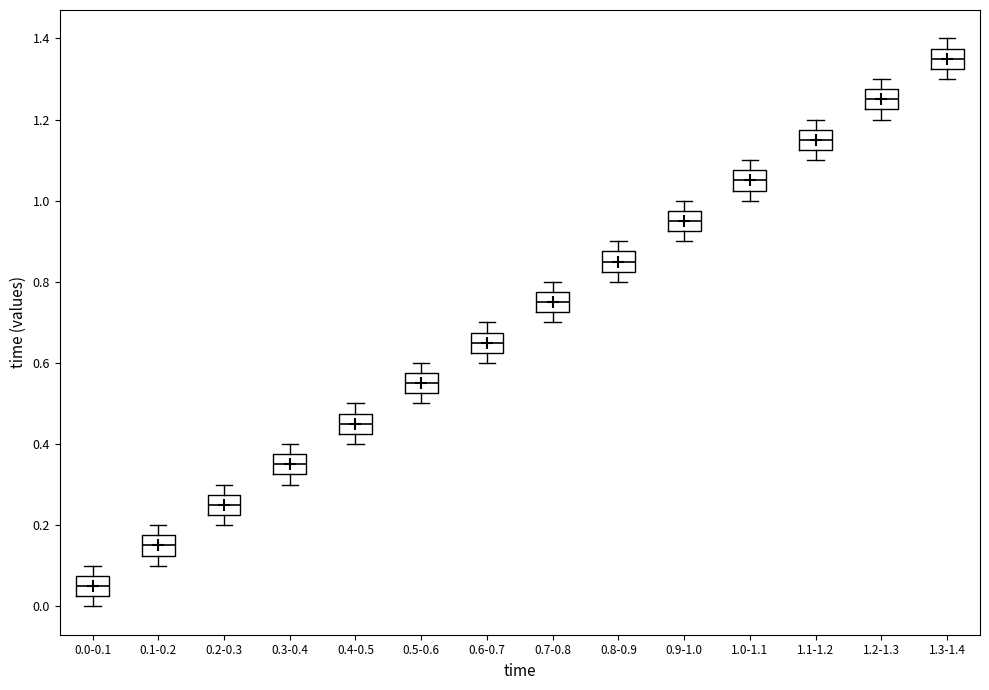

Reading left to right, transcribe this box plot: for each box, give where its median line is, the range the box spans, and where its two whiskers end, as read against the y-axis. The values are not printed on the chart, so give them approximately, as read against the axis.

0.0-0.1: median 0.06, box 0.02 to 0.08, whiskers 0.00 to 0.10
0.1-0.2: median 0.16, box 0.12 to 0.18, whiskers 0.10 to 0.20
0.2-0.3: median 0.26, box 0.22 to 0.28, whiskers 0.20 to 0.30
0.3-0.4: median 0.36, box 0.32 to 0.38, whiskers 0.30 to 0.40
0.4-0.5: median 0.46, box 0.42 to 0.48, whiskers 0.40 to 0.50
0.5-0.6: median 0.56, box 0.52 to 0.58, whiskers 0.50 to 0.60
0.6-0.7: median 0.66, box 0.62 to 0.68, whiskers 0.60 to 0.70
0.7-0.8: median 0.76, box 0.72 to 0.78, whiskers 0.70 to 0.80
0.8-0.9: median 0.86, box 0.82 to 0.88, whiskers 0.80 to 0.90
0.9-1.0: median 0.96, box 0.92 to 0.98, whiskers 0.90 to 1.00
1.0-1.1: median 1.06, box 1.02 to 1.08, whiskers 1.00 to 1.10
1.1-1.2: median 1.16, box 1.12 to 1.18, whiskers 1.10 to 1.20
1.2-1.3: median 1.26, box 1.22 to 1.28, whiskers 1.20 to 1.30
1.3-1.4: median 1.36, box 1.32 to 1.38, whiskers 1.30 to 1.40